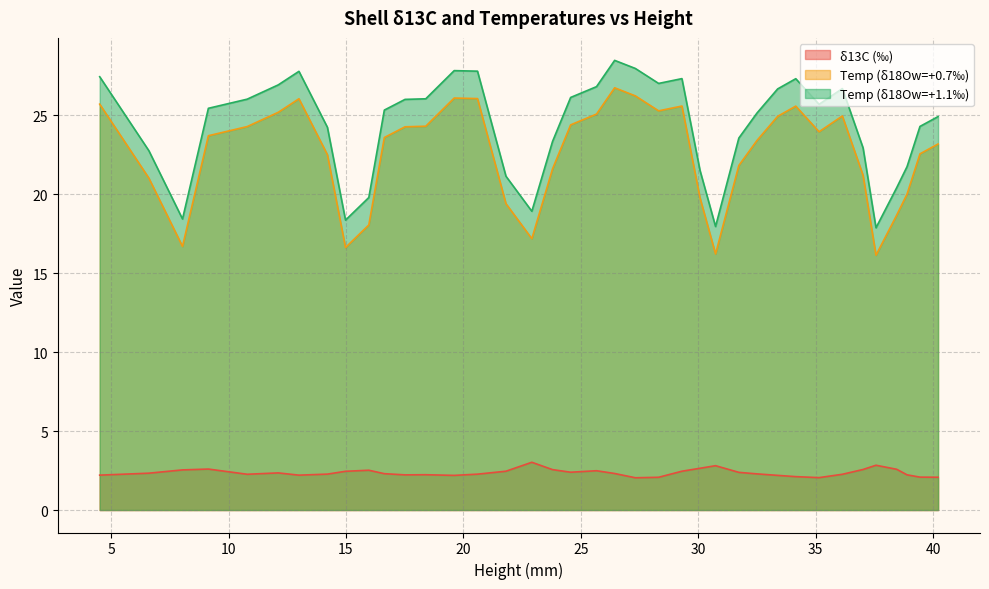

True or false: Temp (δ18Ow=+0.7‰) and δ13C (‰) intersect in this chart.

False